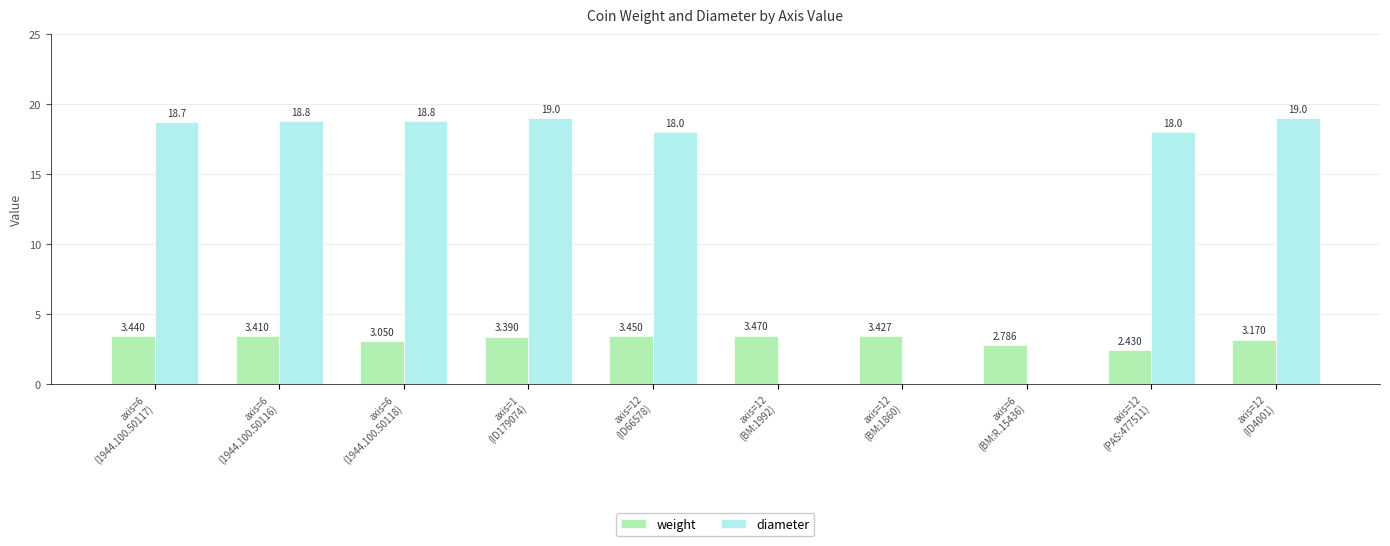

Which series has the largest total across all categories?

diameter